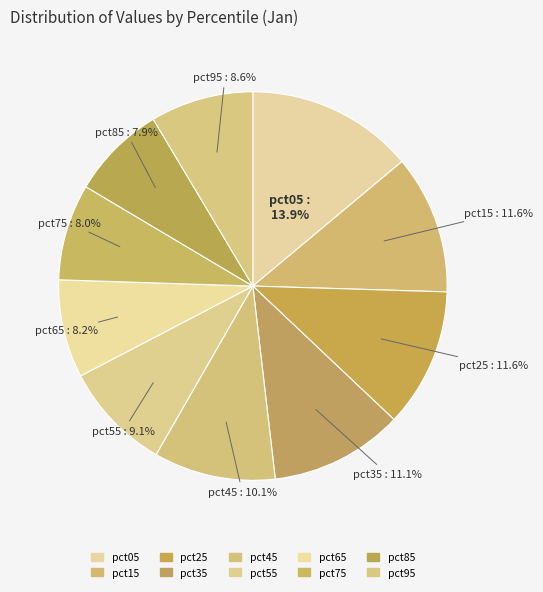

Which slice is the smallest?

pct85